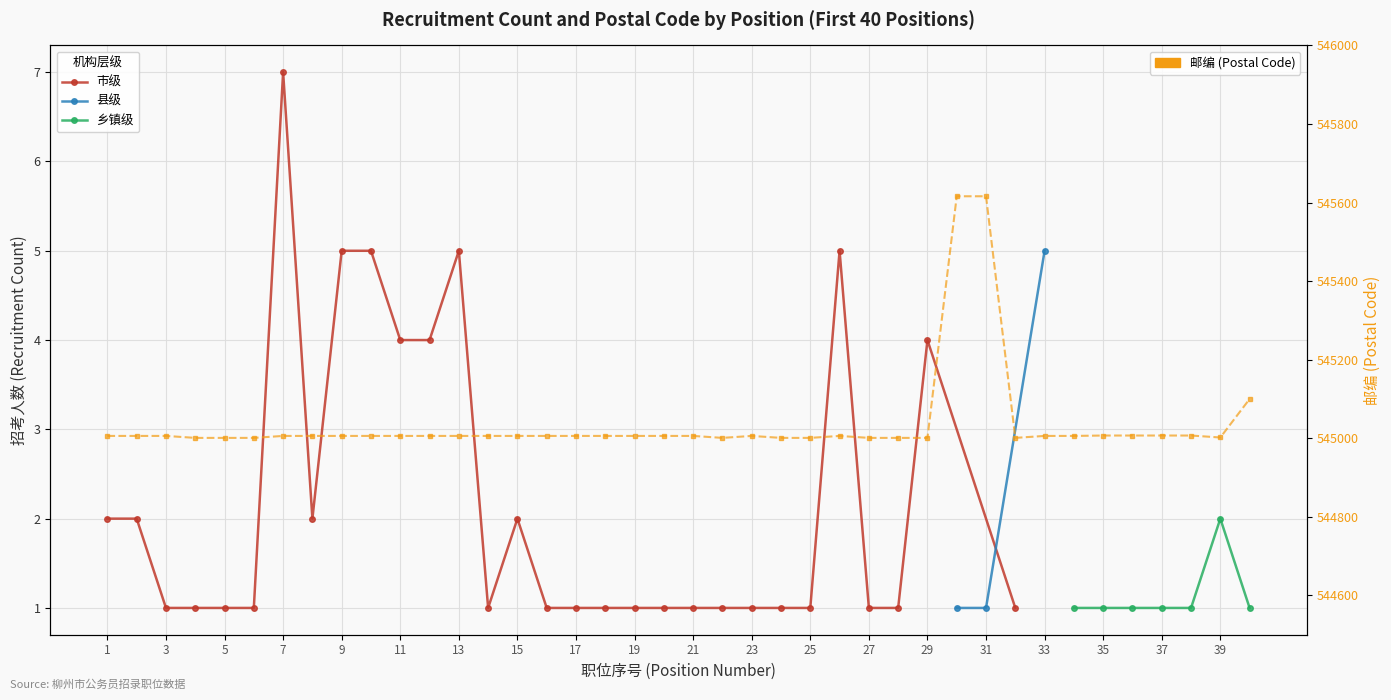

Which category has the lowest value across all series?

4